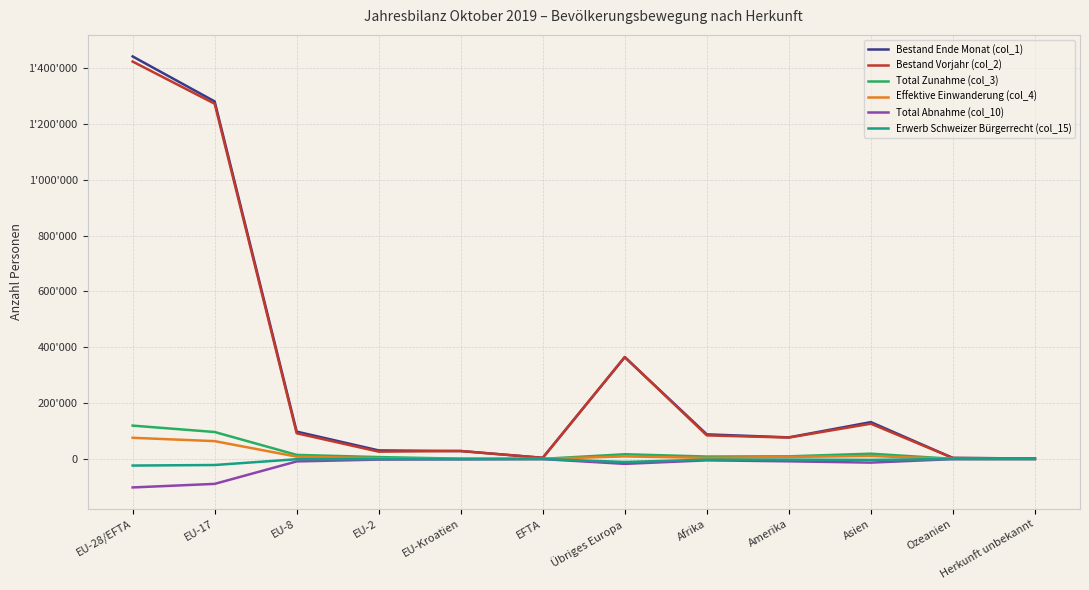

Does the chart display data point markers on the line(s)?

No